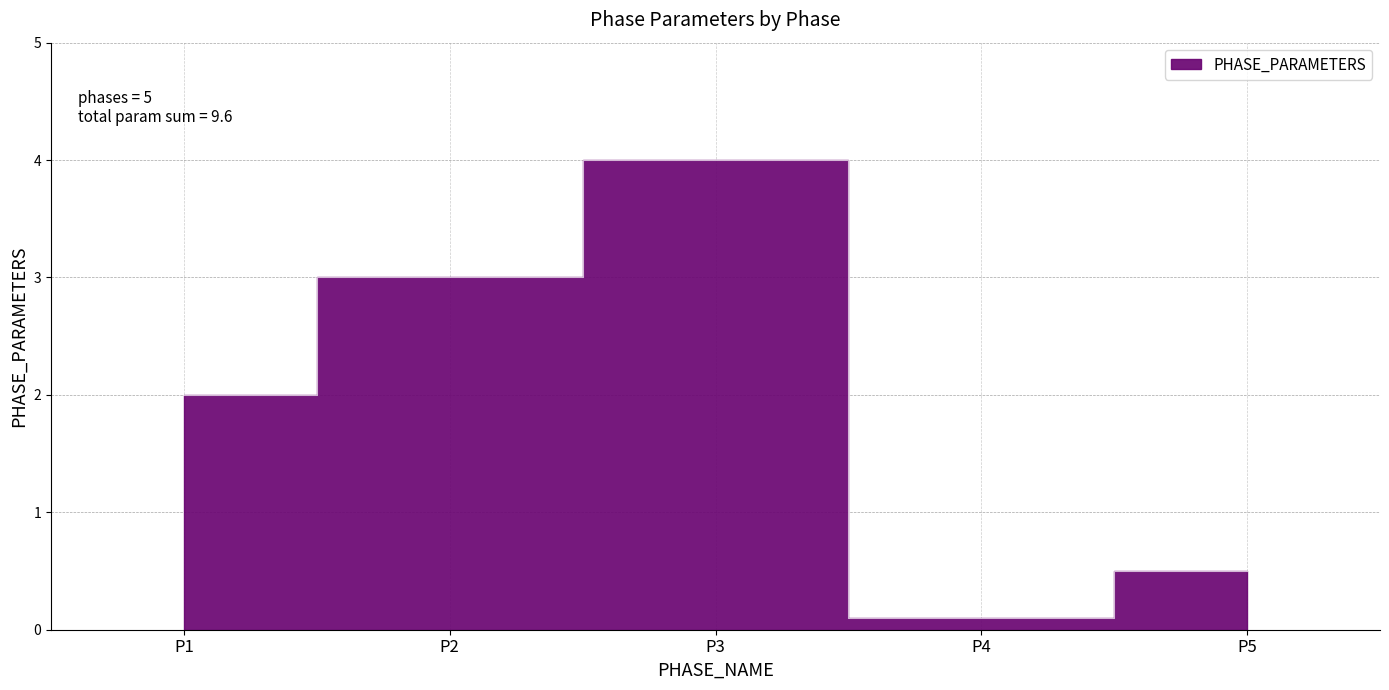

True or false: there are more than 1 points higher than both neighbors.

False